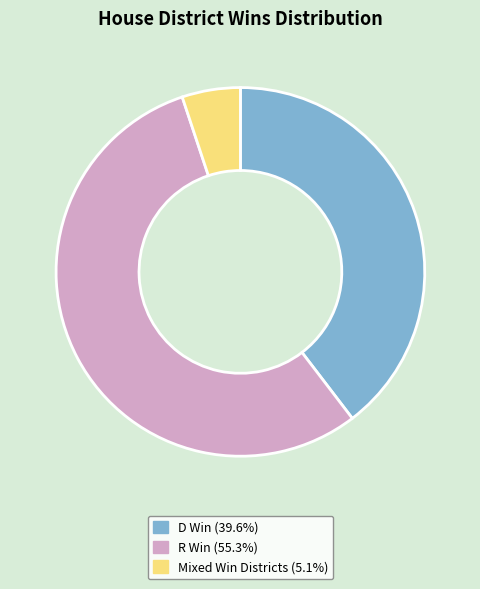

True or false: Mixed Win Districts accounts for 5% of the total.

True